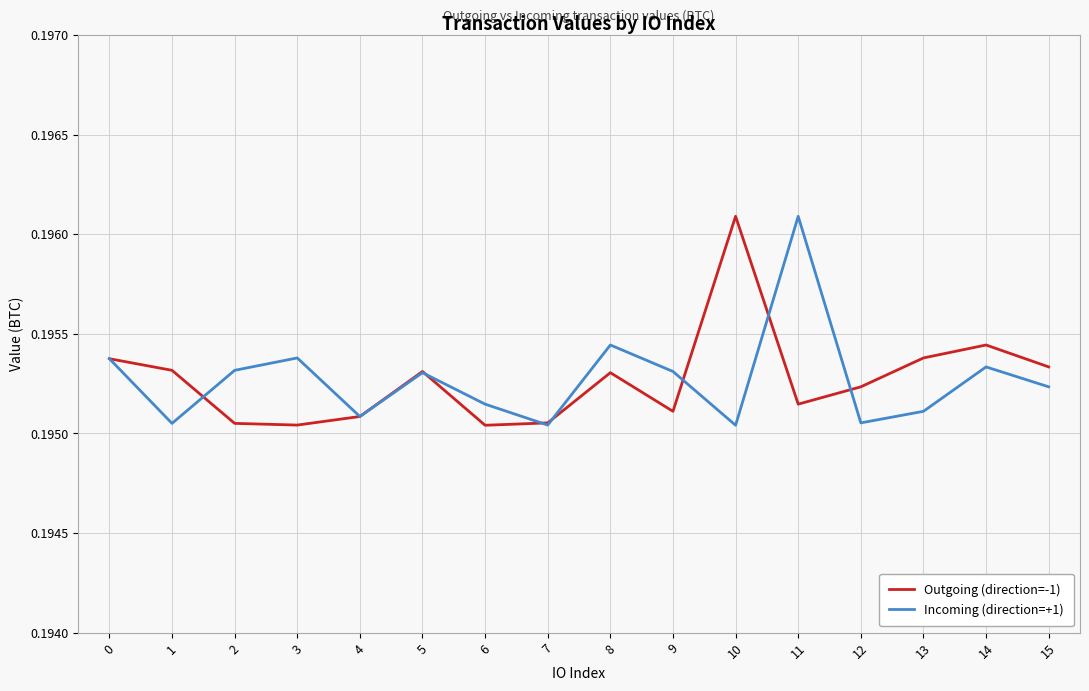

Between 7 and 9, which series saw the biggest shift?

Incoming (direction=+1)